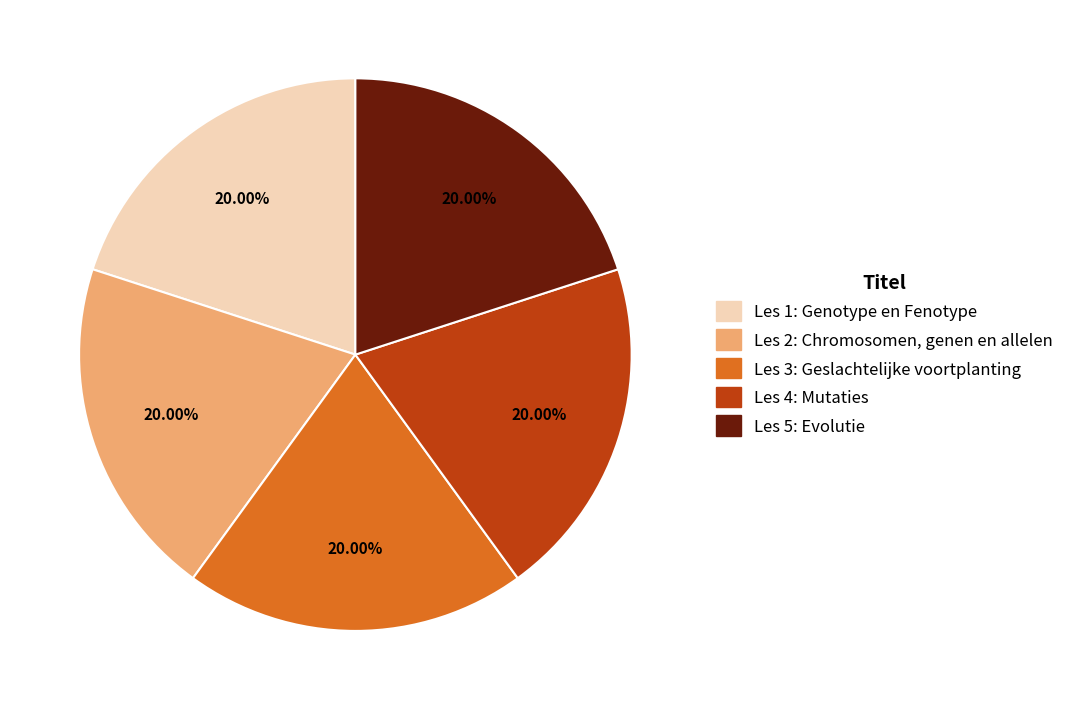

Is it true that Les 1: Genotype en Fenotype is 20% of the pie?

True